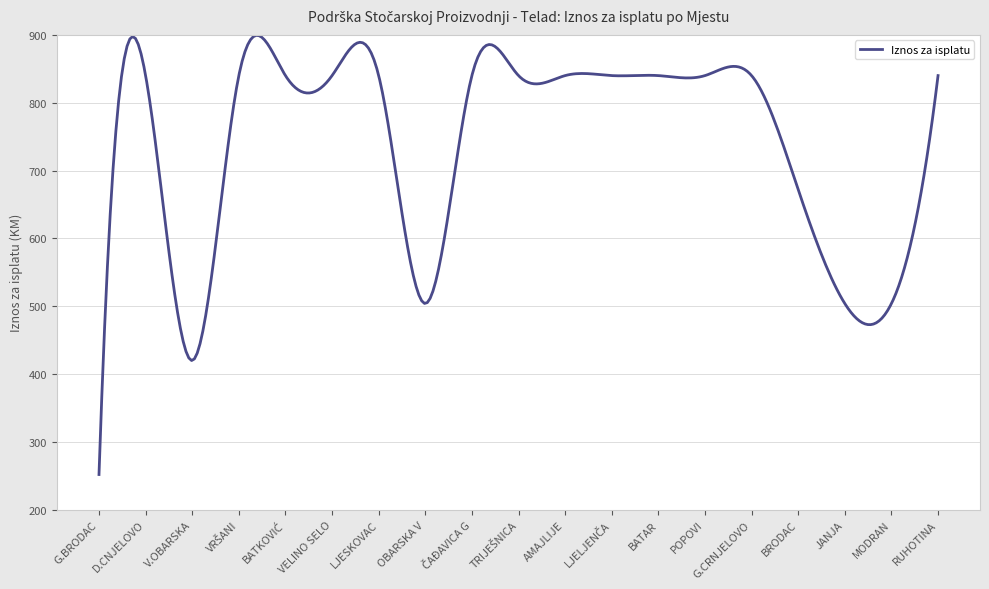

What is the minimum value shown in the chart?

252.0